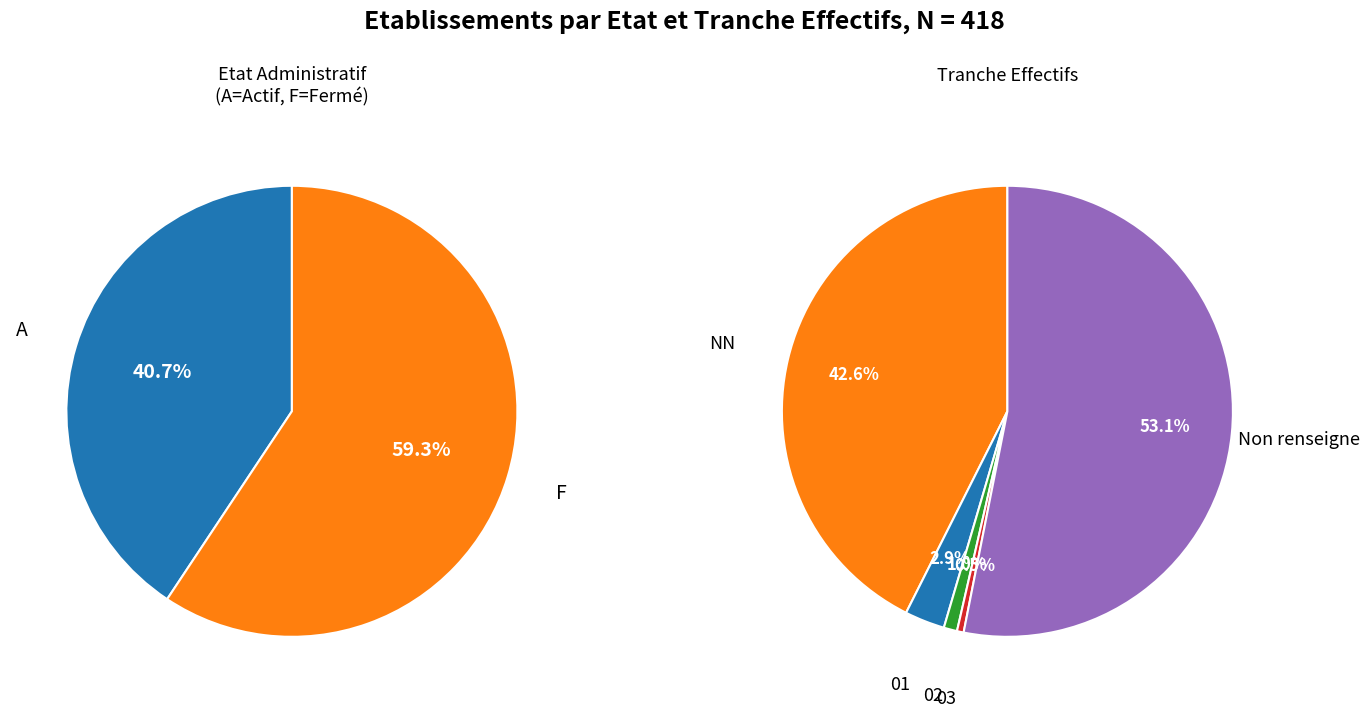

Combined, do  and 03 account for over 50%?

Yes